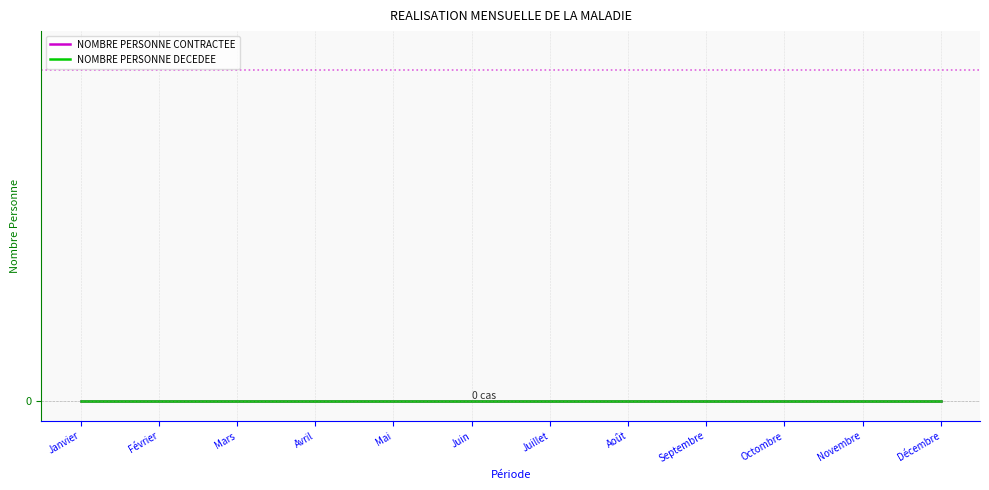

Rank the categories by NOMBRE PERSONNE CONTRACTEE value from lowest to highest.

Janvier, Février, Mars, Avril, Mai, Juin, Juillet, Août, Septembre, Octombre, Novembre, Décembre